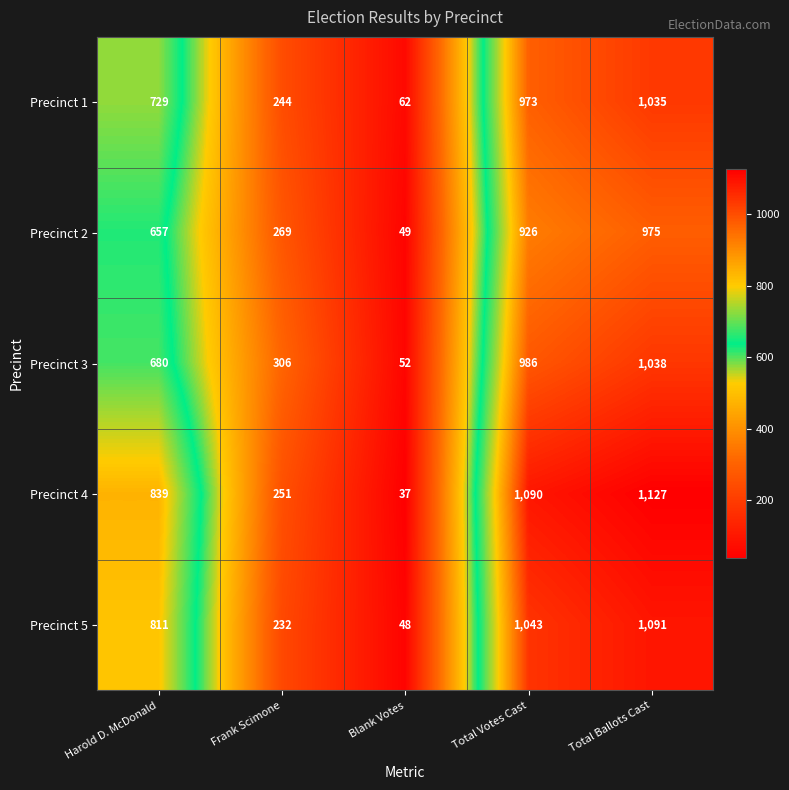

What is the sum of the Precinct 1 values at Blank Votes and Frank Scimone?

306